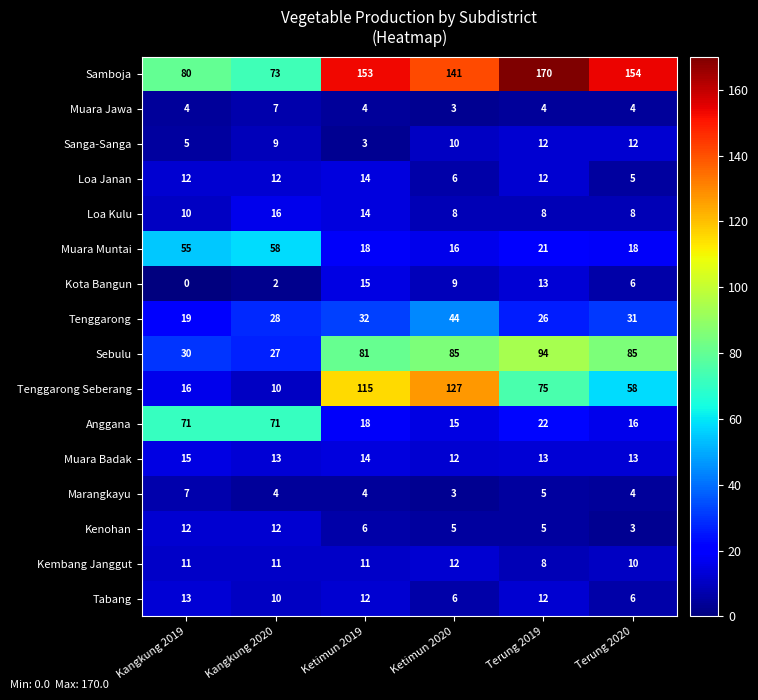

How many distinct data groups are displayed?

16